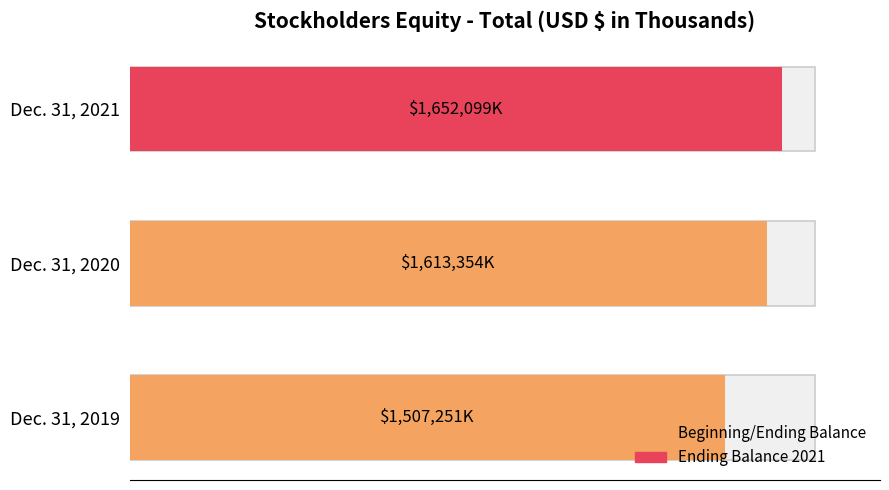

What is the change in value from Dec. 31, 2020 to Dec. 31, 2021?

+38745